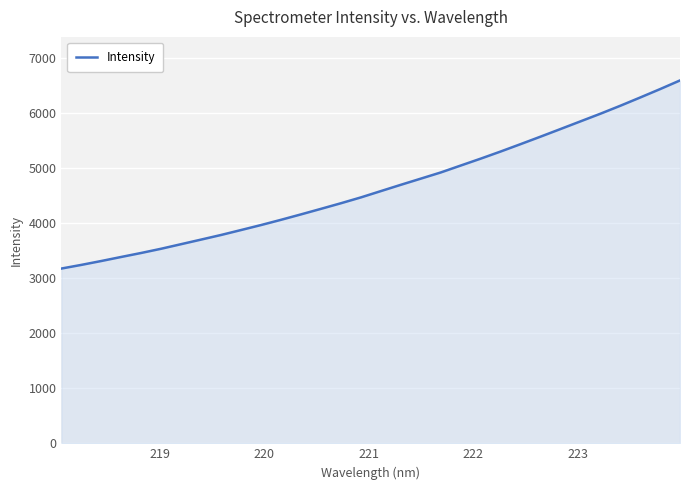

What is the average value?

4655.6